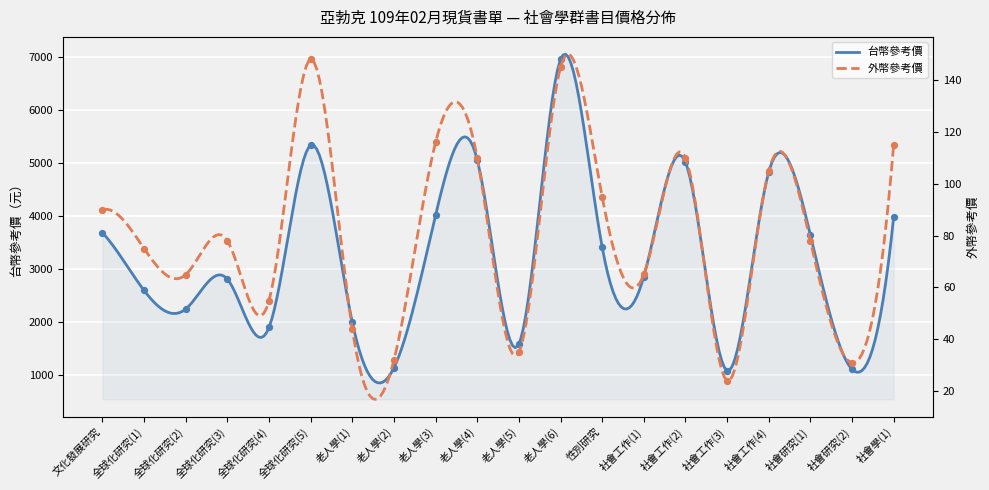

What are all the series names shown in the legend?

台幣參考價, 外幣參考價